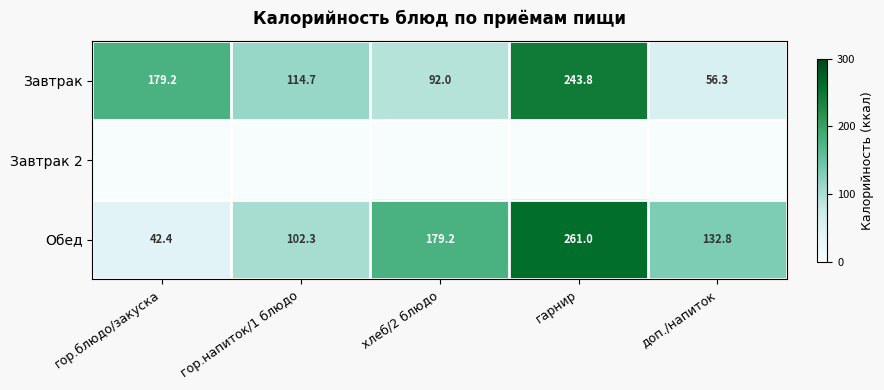

Which category has the highest value in the Завтрак 2 series?

гор.блюдо/закуска